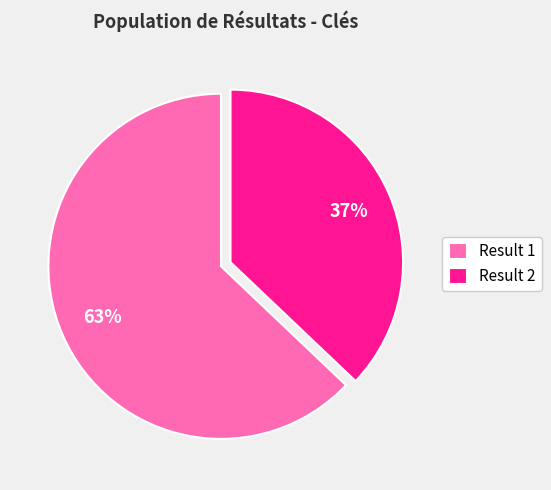

Is it true that Result 2 is 25% of the pie?

False